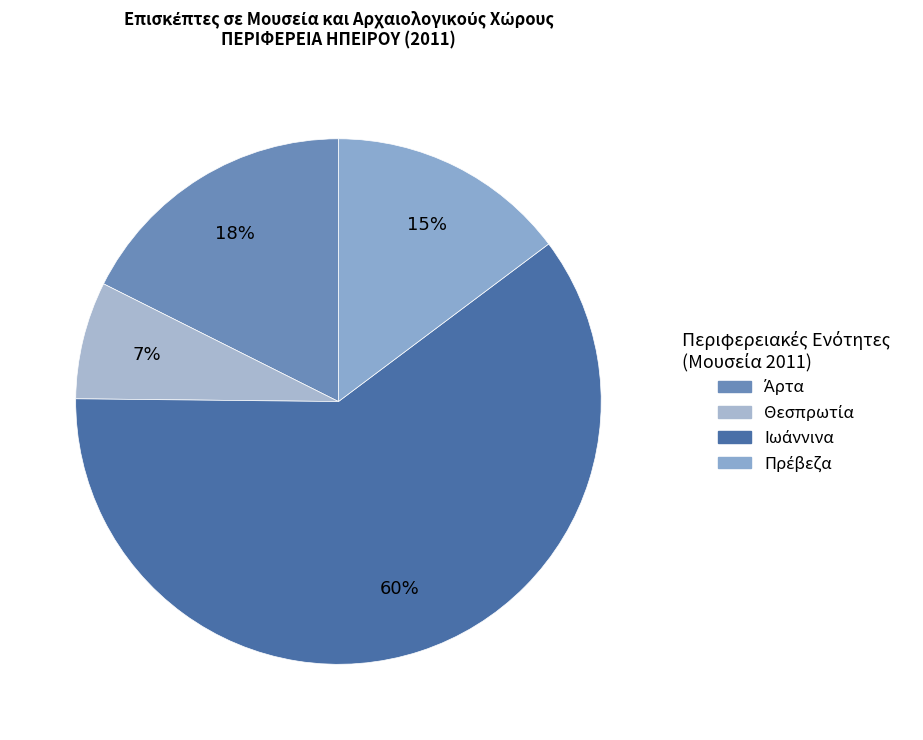

How many segments does this pie chart have?

4